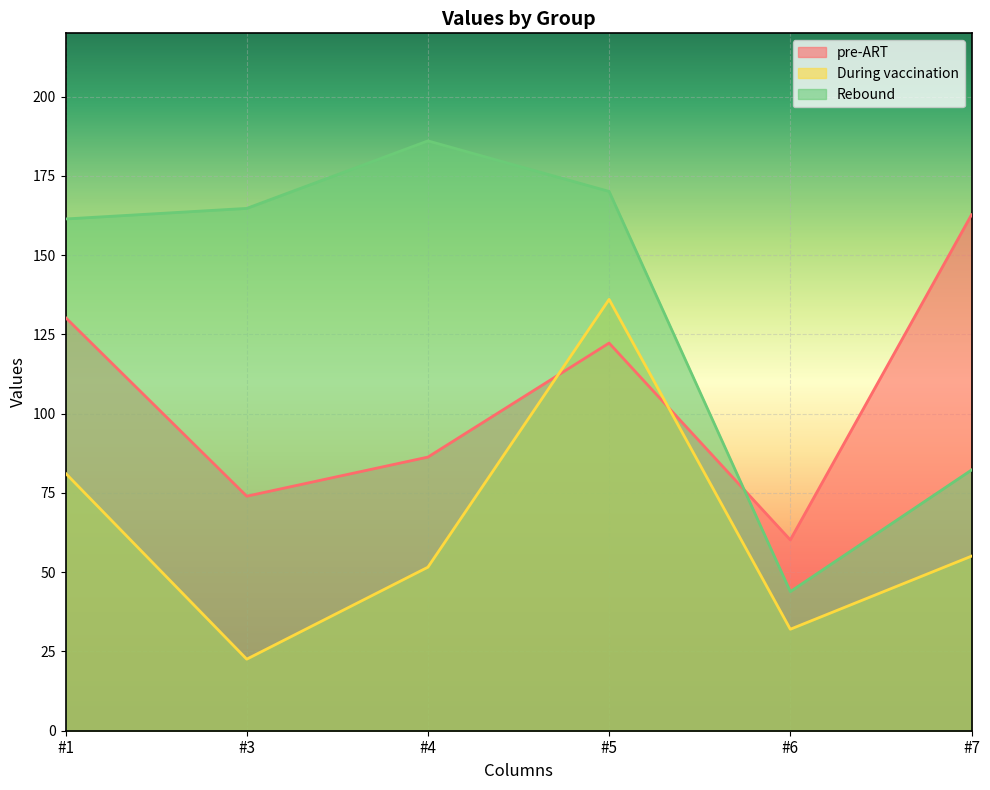

Reading left to right, list all the values displayed in this chart.

pre-ART: 130.3	74.0	86.3	122.3	60.2	162.8
During vaccination: 81.2	22.6	51.6	136.1	32.0	55.1
Rebound: 161.4	164.8	186.1	170.1	43.9	82.2